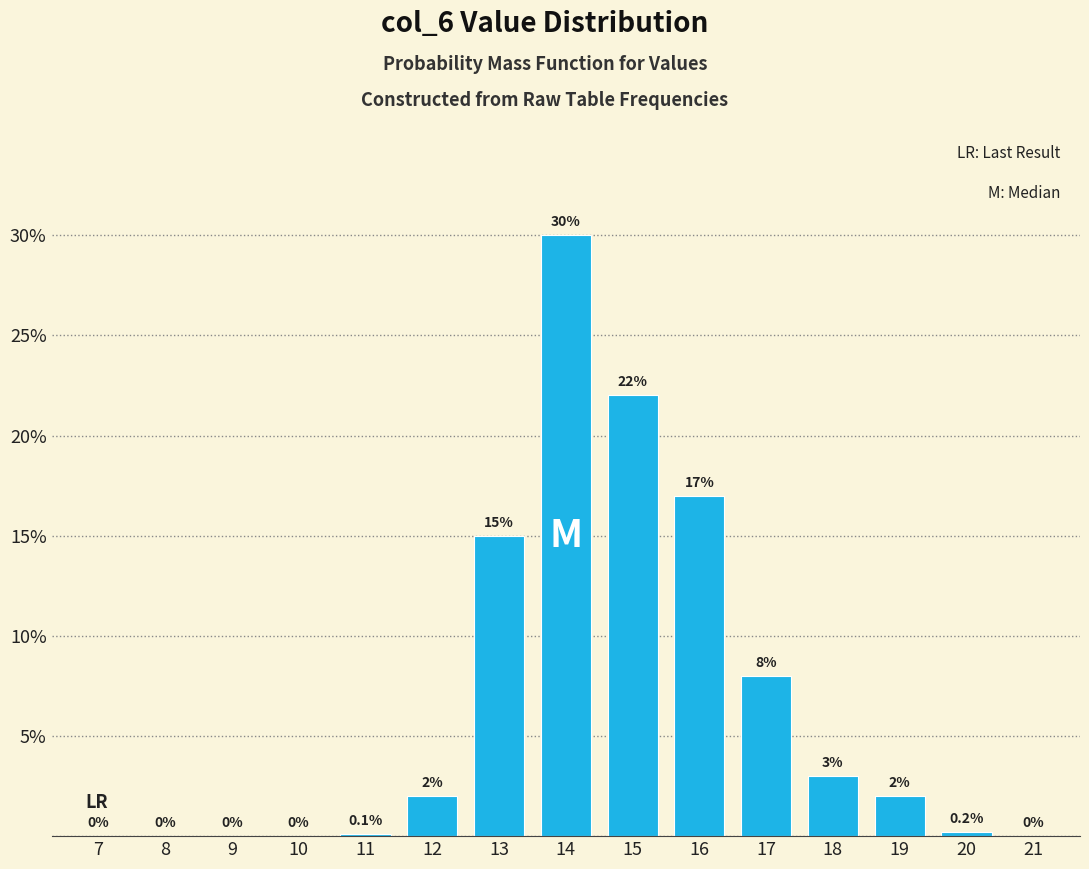

Reading left to right, extract all data points from this chart.

7=0.0	8=0.0	9=0.0	10=0.0	11=0.1	12=2.0	13=15.0	14=30.0	15=22.0	16=17.0	17=8.0	18=3.0	19=2.0	20=0.2	21=0.0